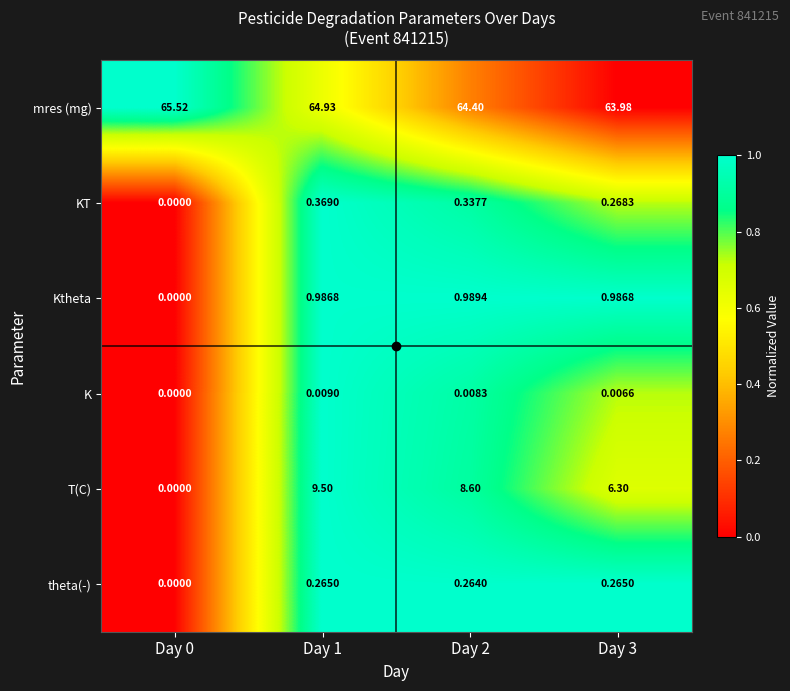

Which series has the largest total across all categories?

mres (mg)